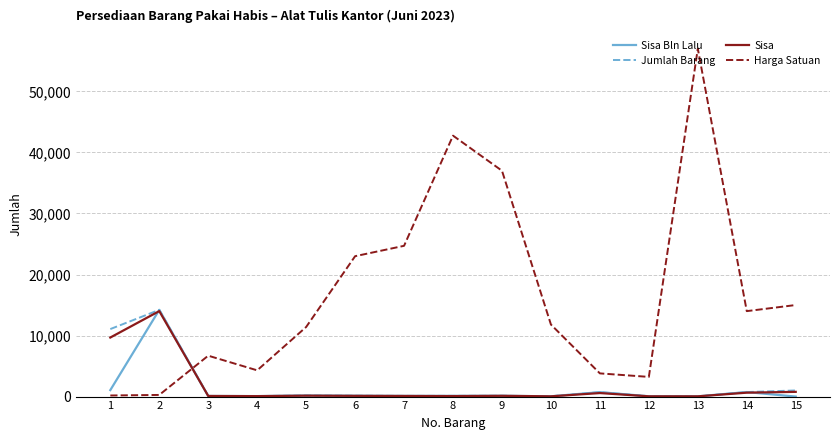

What is the difference between the second highest and minimum values in the Harga Satuan series?

42570